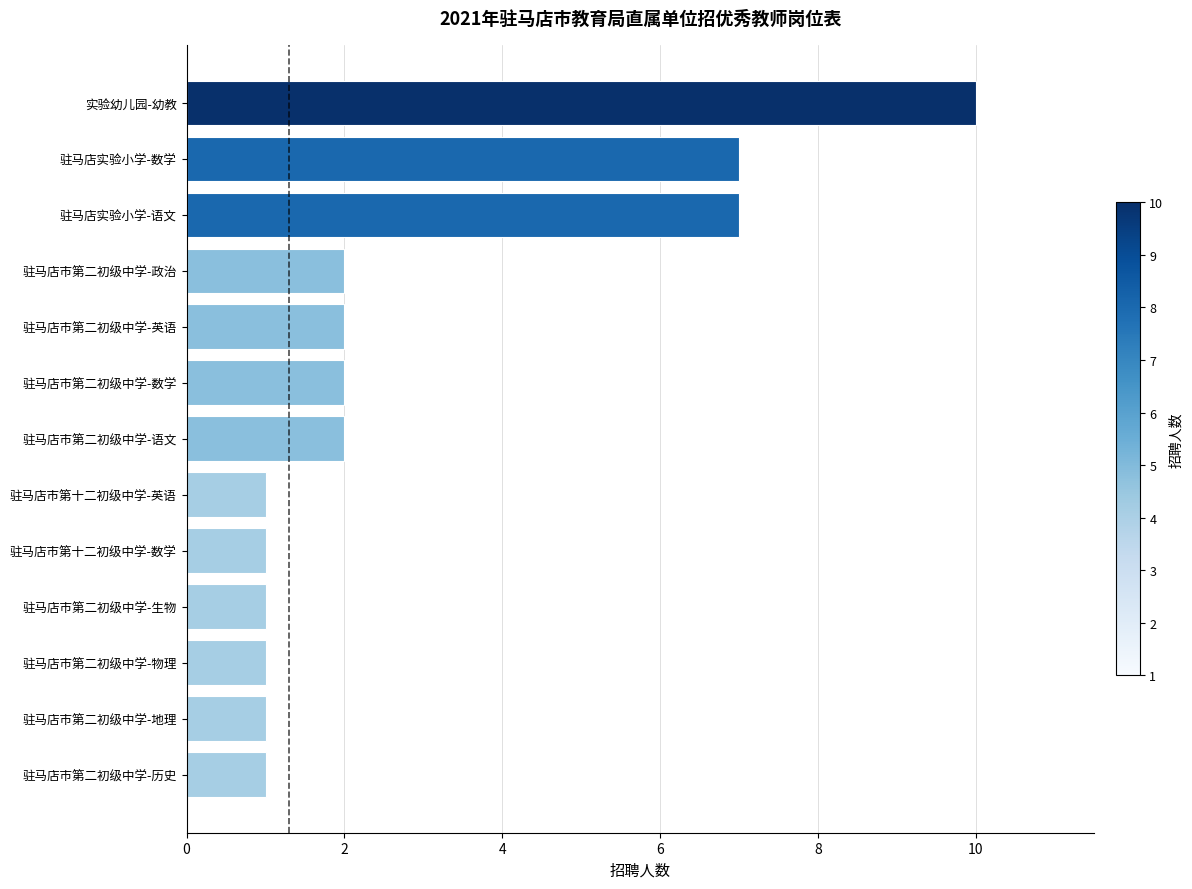

Reading bottom to top, list all the values displayed in this chart.

1	1	1	1	1	1	2	2	2	2	7	7	10